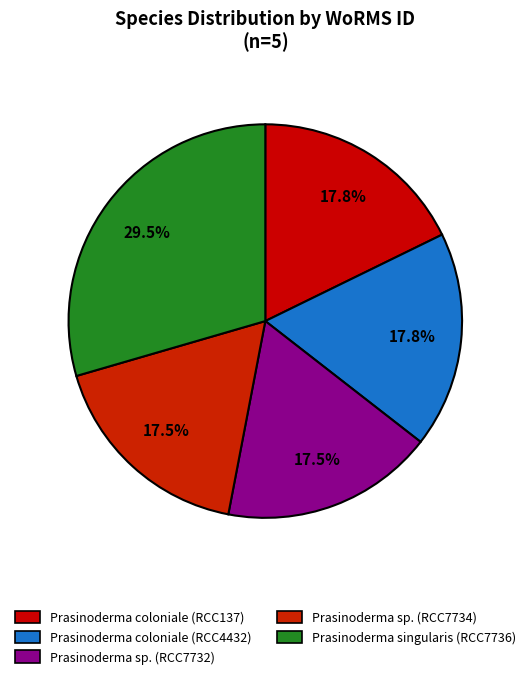

To the nearest percent, what percentage of the pie is Prasinoderma coloniale (RCC4432)?

18%